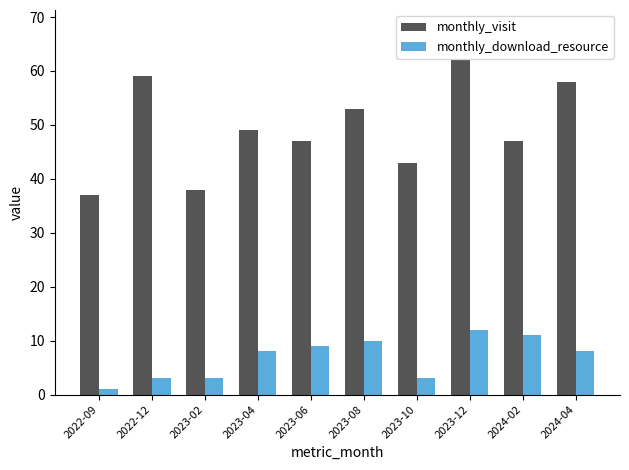

What is the difference between the highest and lowest values at 2023-10?

40